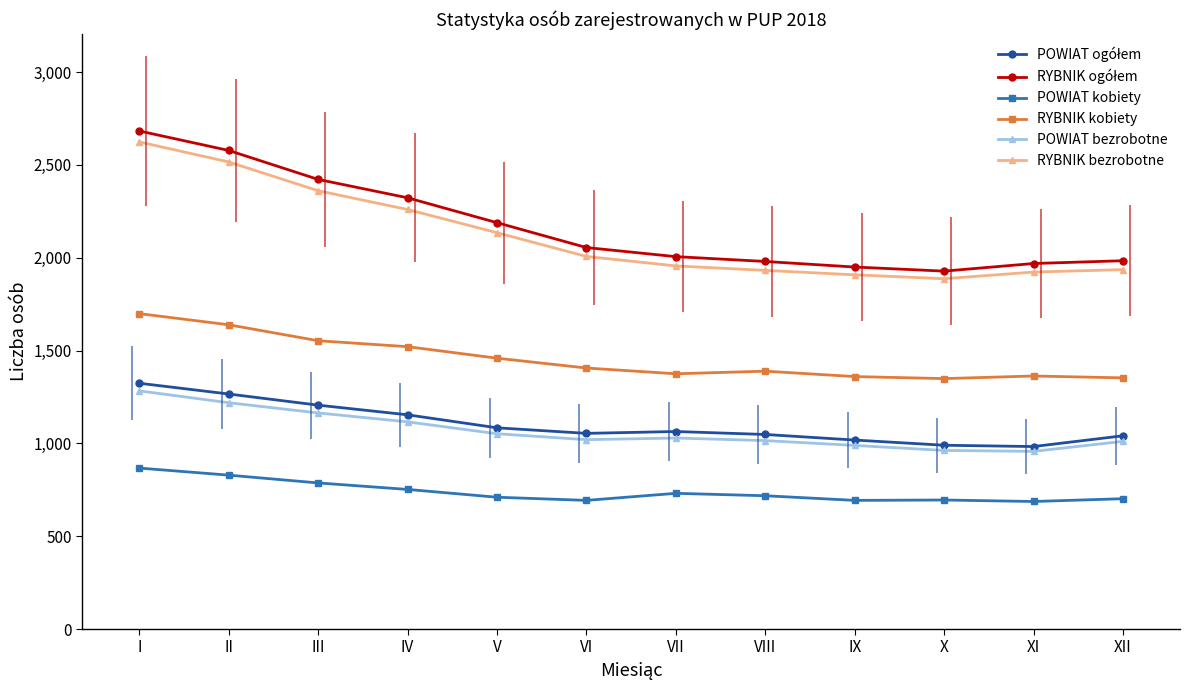

What is the difference between the maximum and minimum values in the POWIAT ogółem series?

341